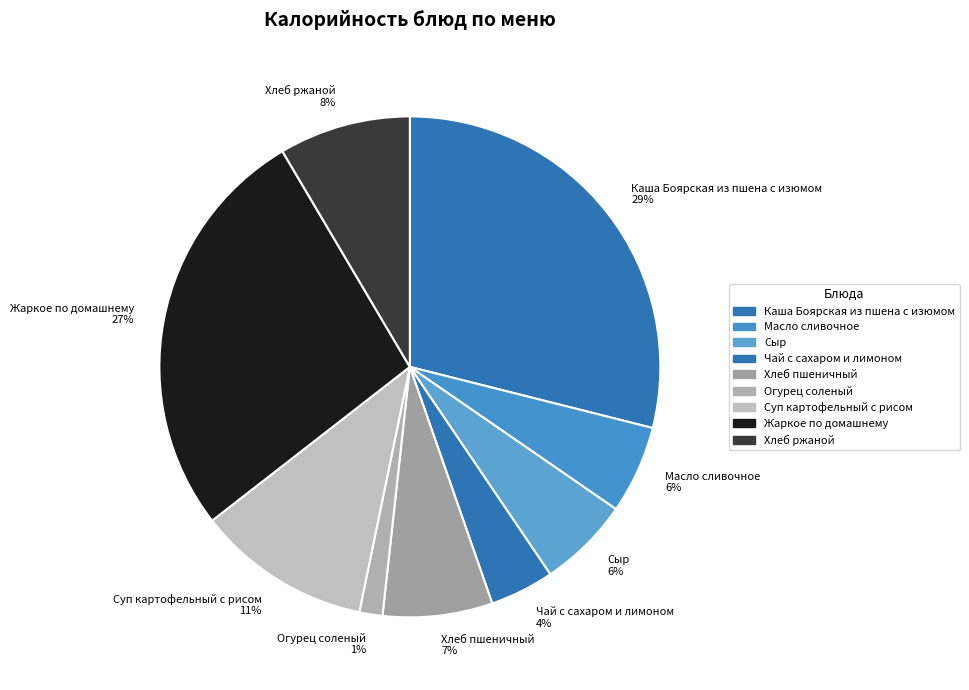

Which has a higher value, Хлеб пшеничный or Хлеб ржаной?

Хлеб ржаной